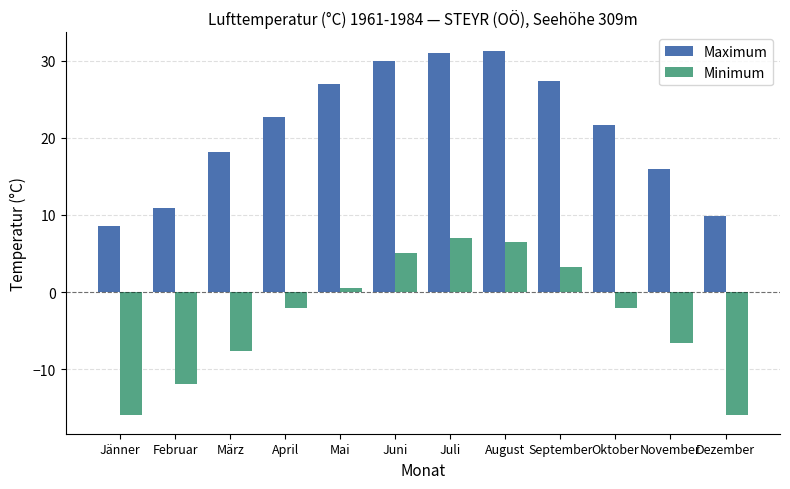

Is it true that Maximum equals 19.0 at Februar?

False